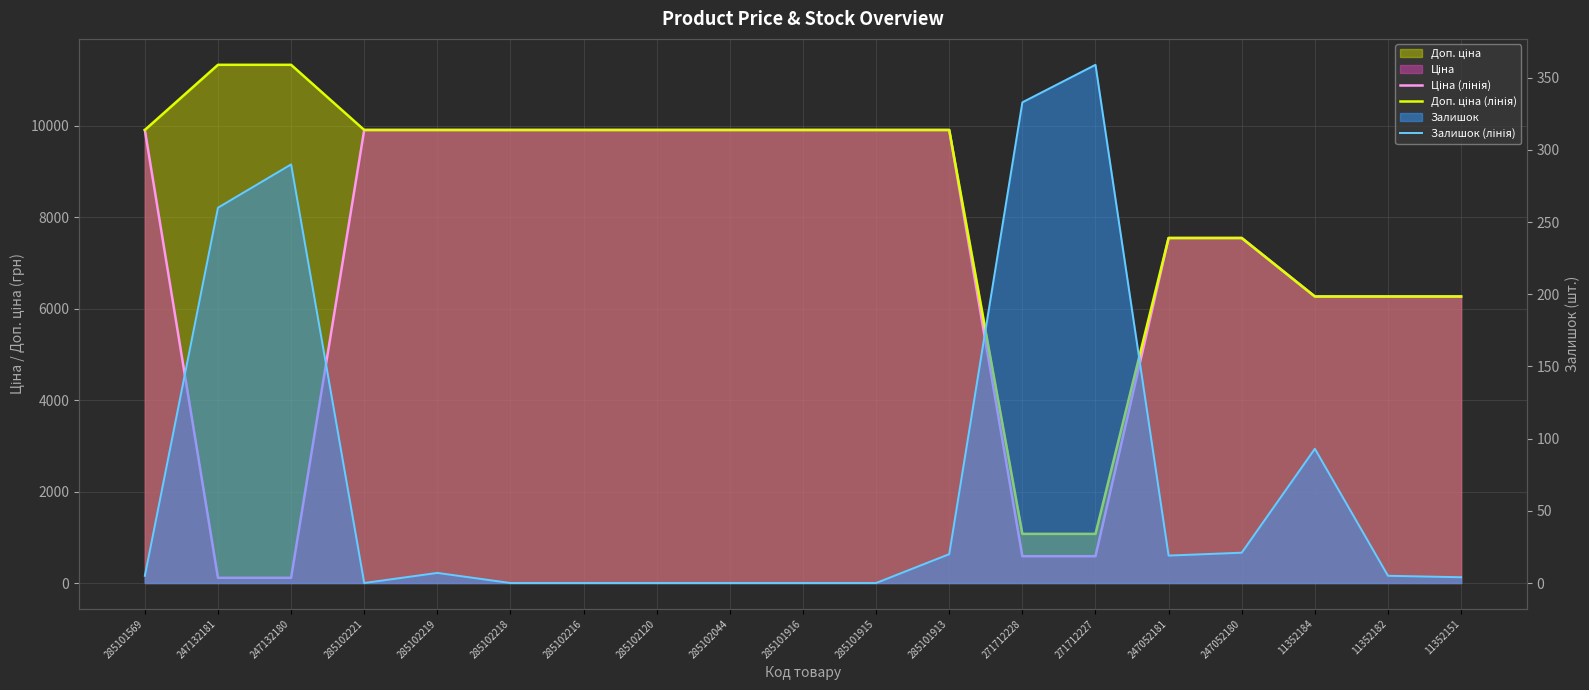

True or false: Доп. ціна (лінія) has more than 1 interior local peaks.

False